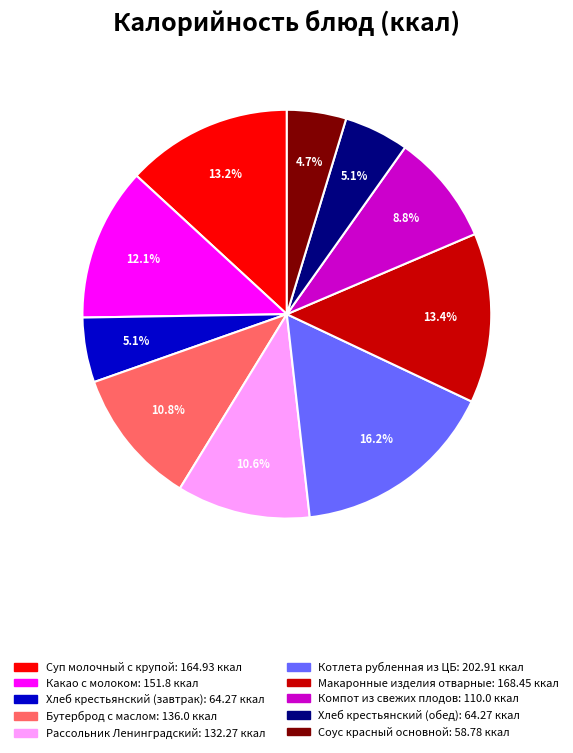

Which category has the biggest portion of the pie?

Котлета рубленная из ЦБ